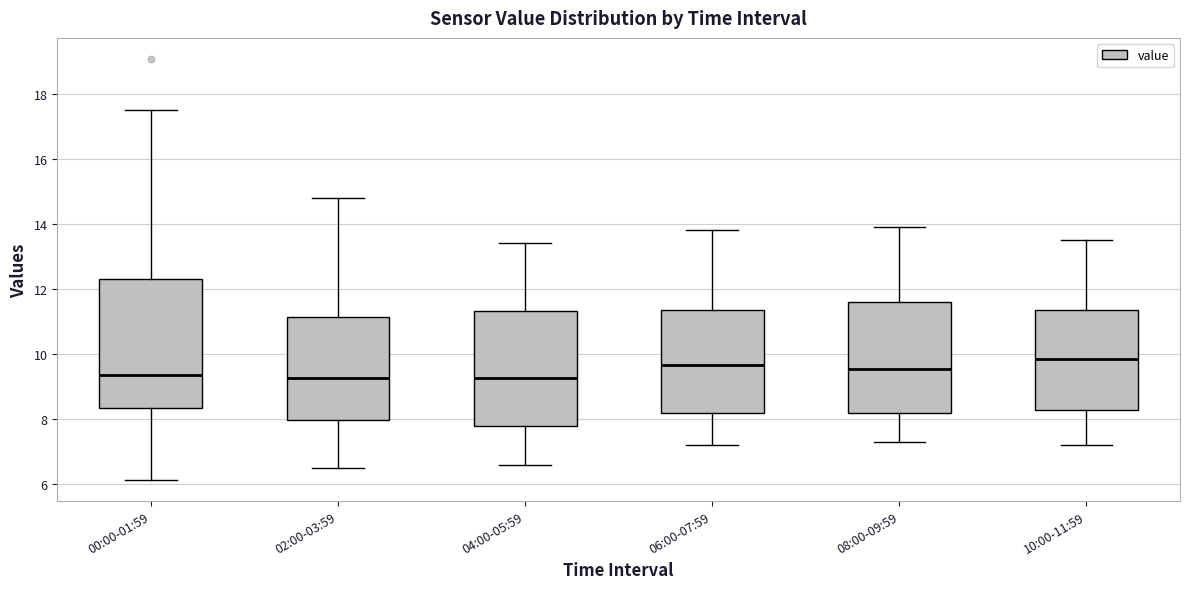

Reading left to right, read every box against the y-axis: the position of its median line, the range the box covers, and the ends of its whiskers. The values are not printed on the chart, so give them approximately, as read against the axis.

00:00-01:59: median 9.4, box 8.4 to 12.4, whiskers 6.2 to 17.6
02:00-03:59: median 9.2, box 8.0 to 11.2, whiskers 6.6 to 14.8
04:00-05:59: median 9.2, box 7.8 to 11.4, whiskers 6.6 to 13.4
06:00-07:59: median 9.6, box 8.2 to 11.4, whiskers 7.2 to 13.8
08:00-09:59: median 9.6, box 8.2 to 11.6, whiskers 7.4 to 14.0
10:00-11:59: median 9.8, box 8.2 to 11.4, whiskers 7.2 to 13.6